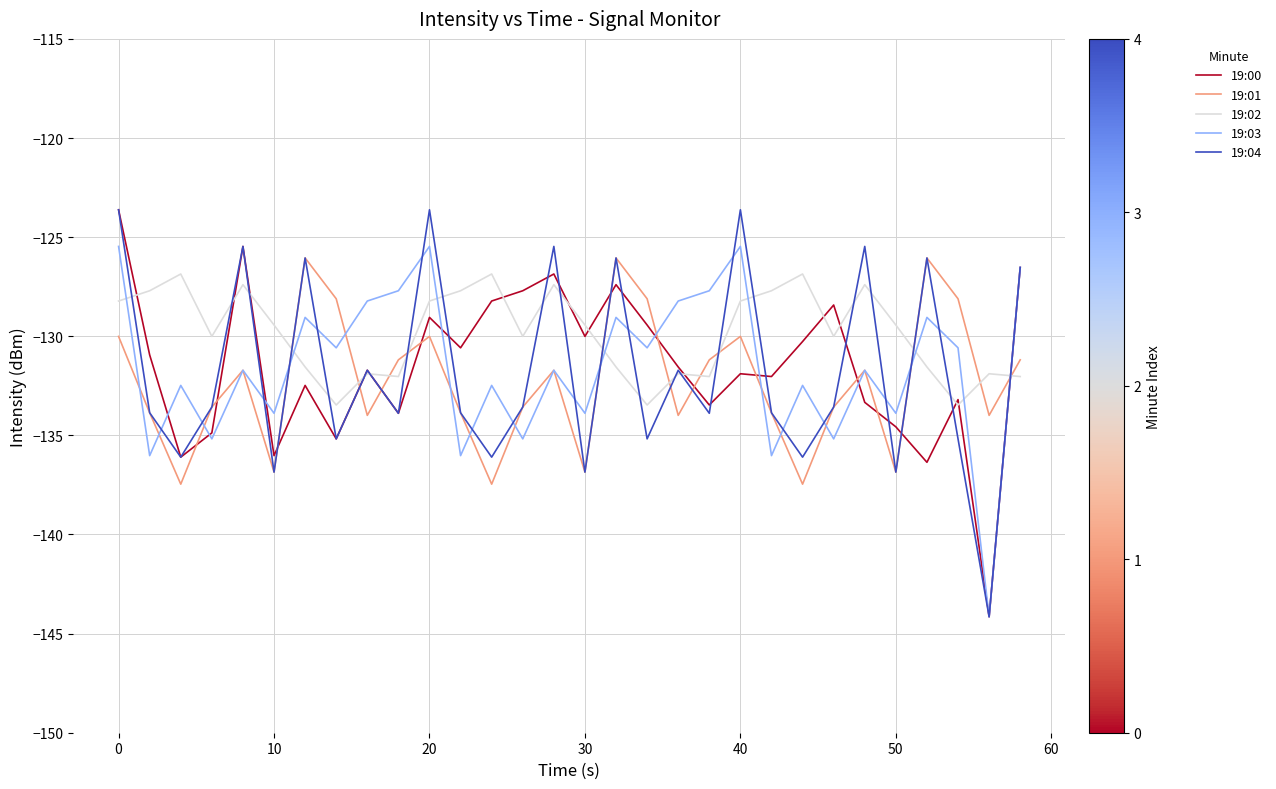

What is the difference between the second highest and second lowest values in the 19:04 series?

13.2